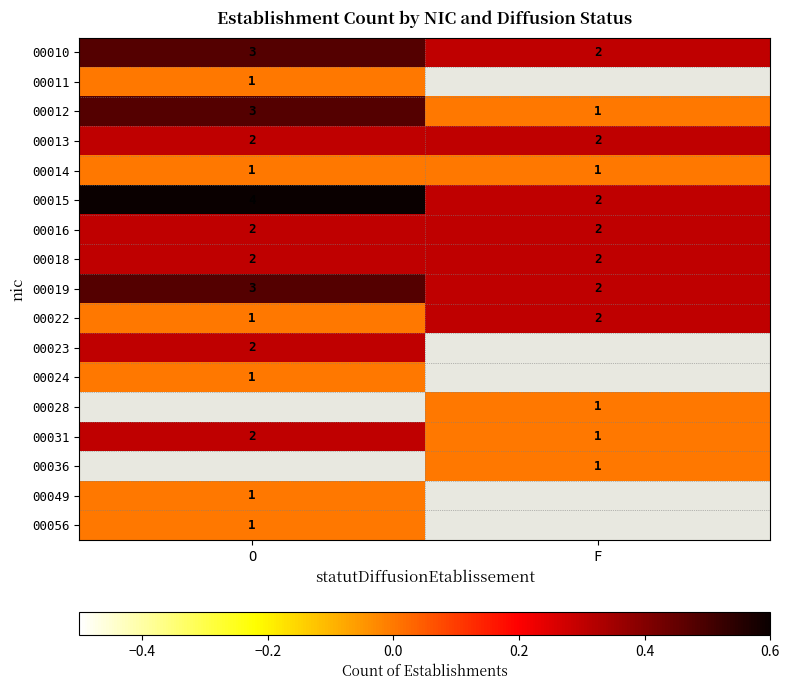

List the labels in order of 00031 value, smallest first.

F, O